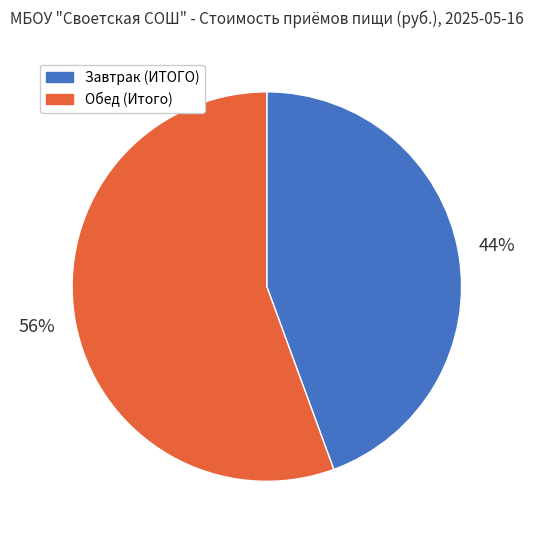

The Обед (Итого) slice represents 46% of the pie. True or false?

False